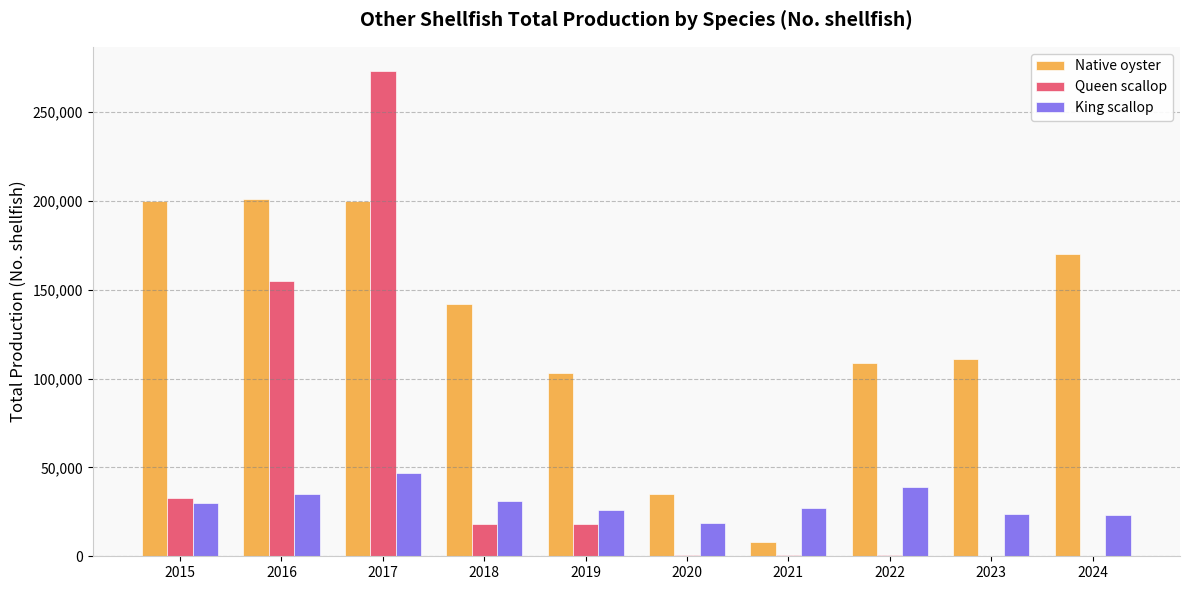

How many categories are shown in the chart?

10